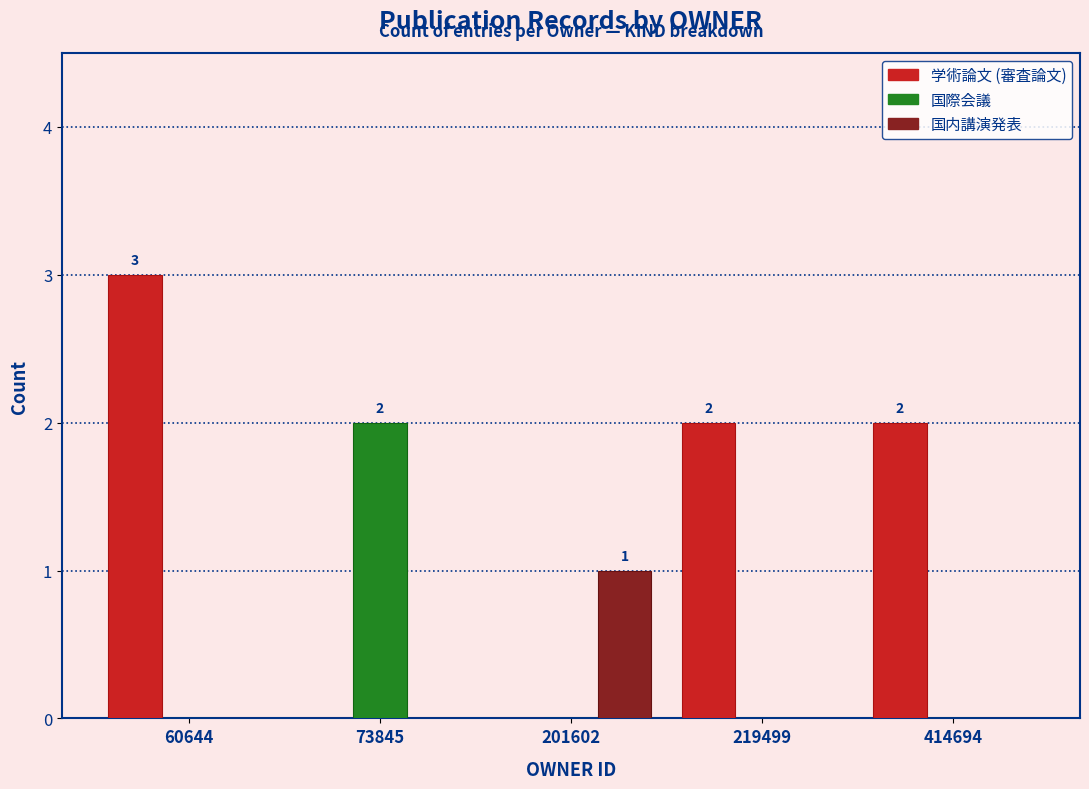

The value of 国内講演発表 at 414694 is 0. True or false?

True